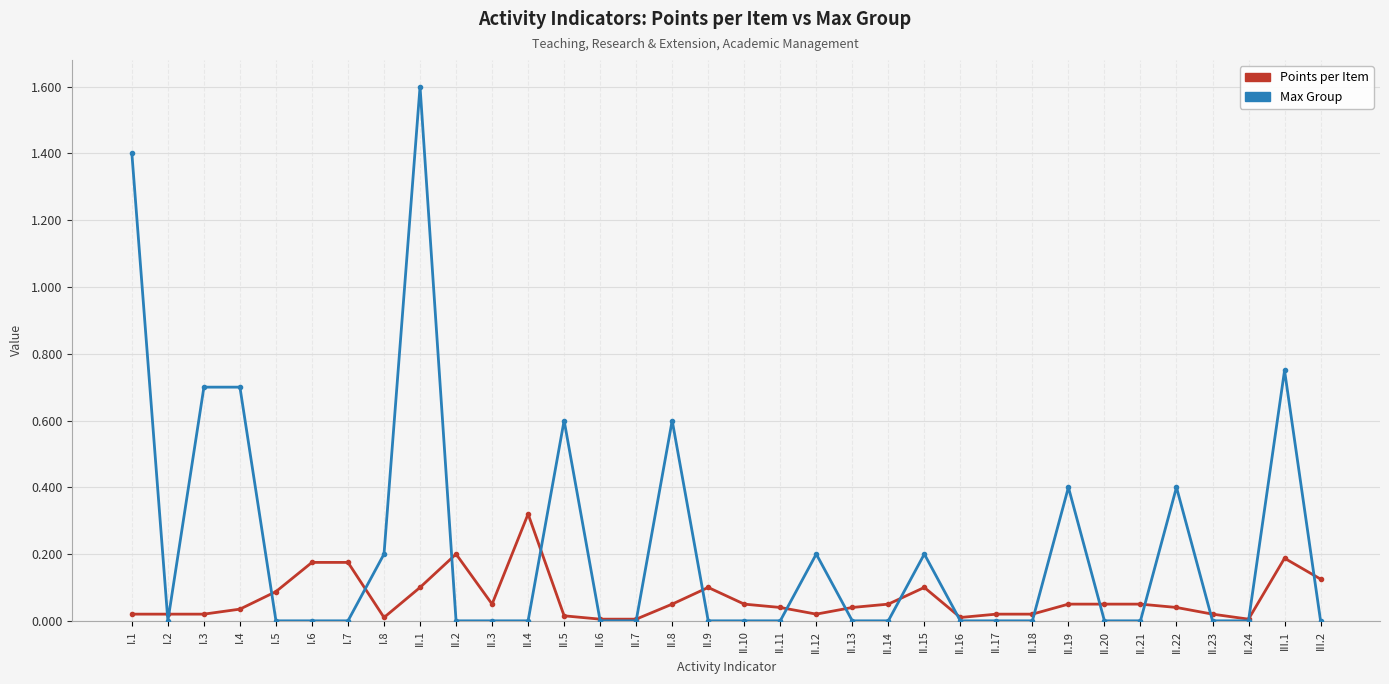

Where do Points per Item and Max Group first cross each other?

I.1 and I.2